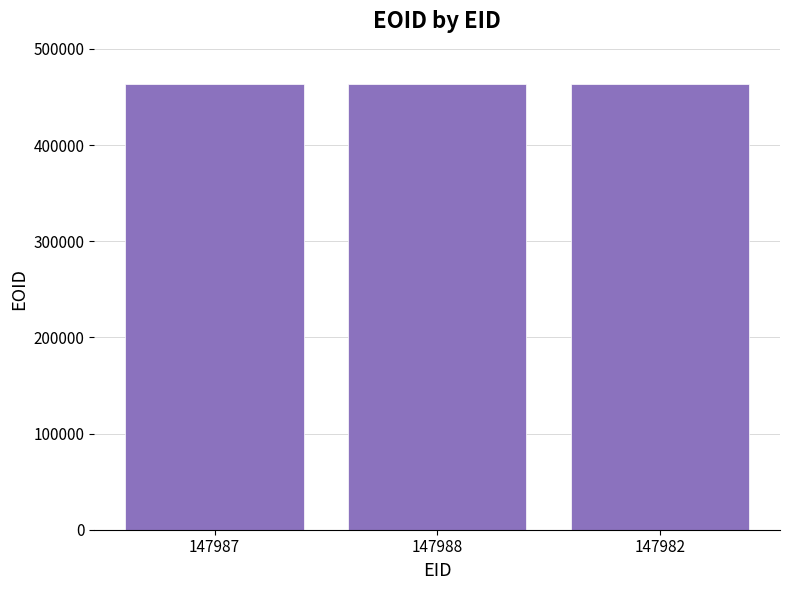

What is the label of the 3rd bar from the left?

147982